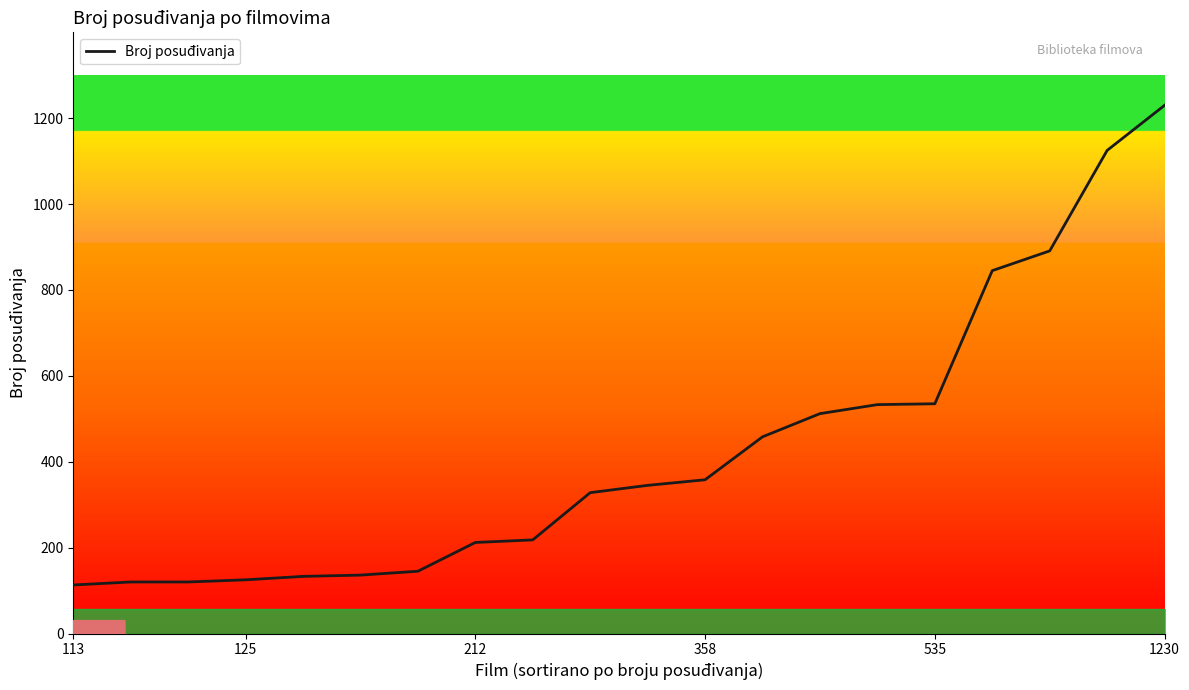

What is the difference between the maximum and minimum values?

1117